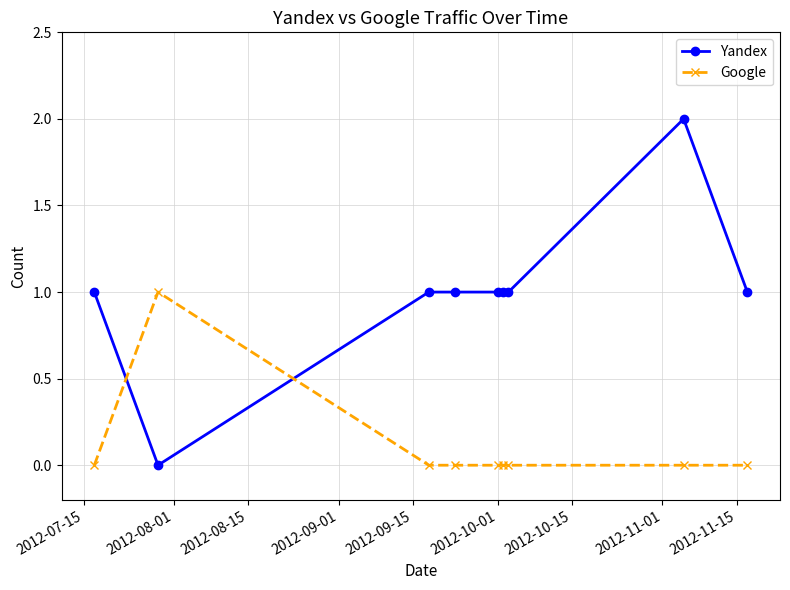

What are all the series names shown in the legend?

Yandex, Google